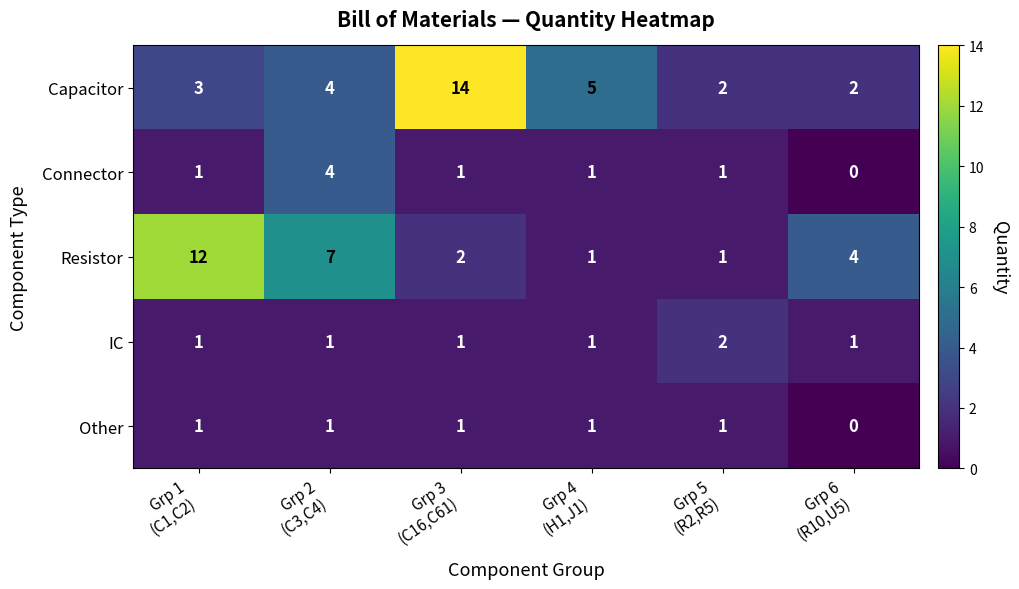

How many IC values are between 1 and 2?

6